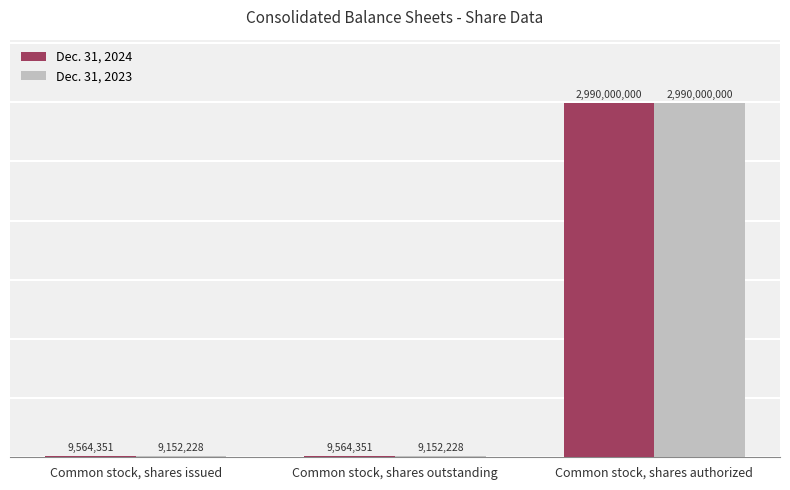

Reading left to right, list all the values displayed in this chart.

Dec. 31, 2024: 9564351	9564351	2990000000
Dec. 31, 2023: 9152228	9152228	2990000000